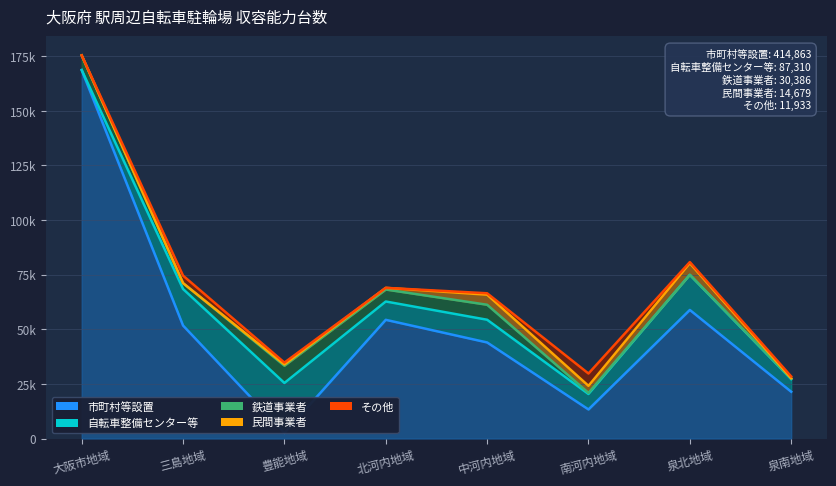

What is the difference between the maximum and minimum values in the 自転車整備センター等 series?

22893